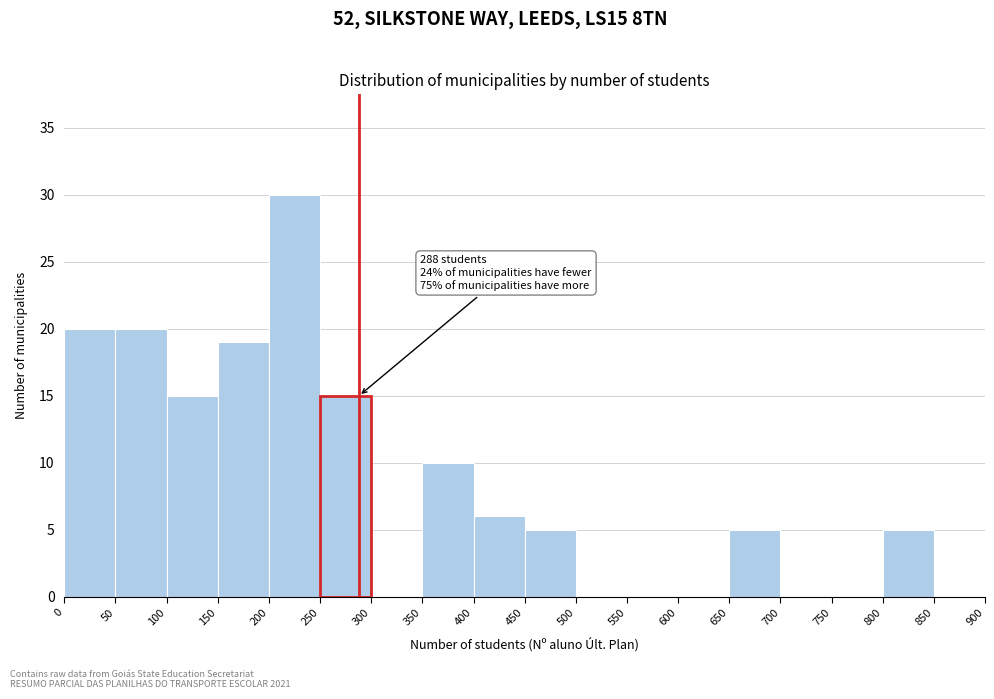

Which range on the x-axis has the tallest bar?

200 to 250